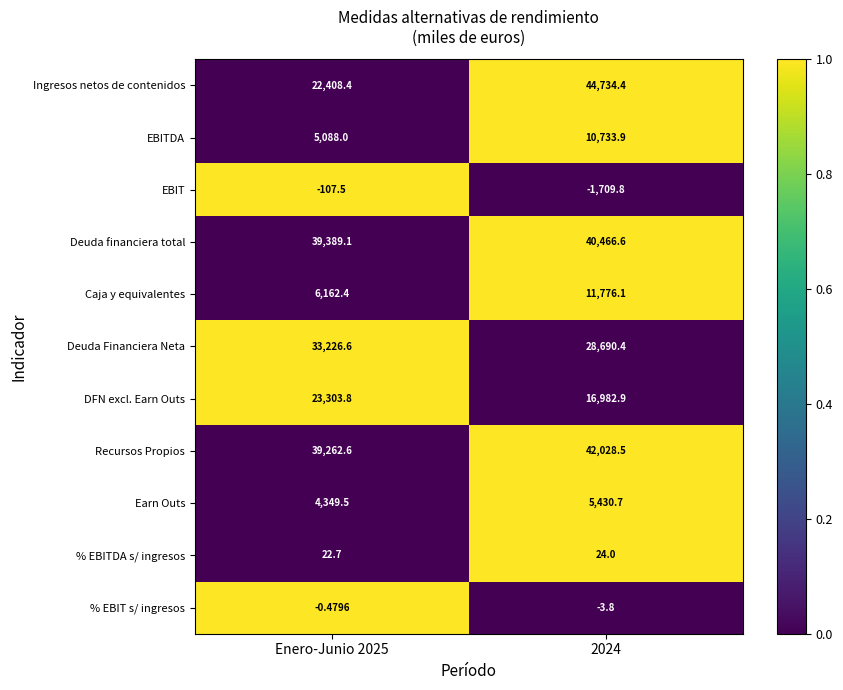

Which series changed the most between Enero-Junio 2025 and 2024?

Ingresos netos de contenidos